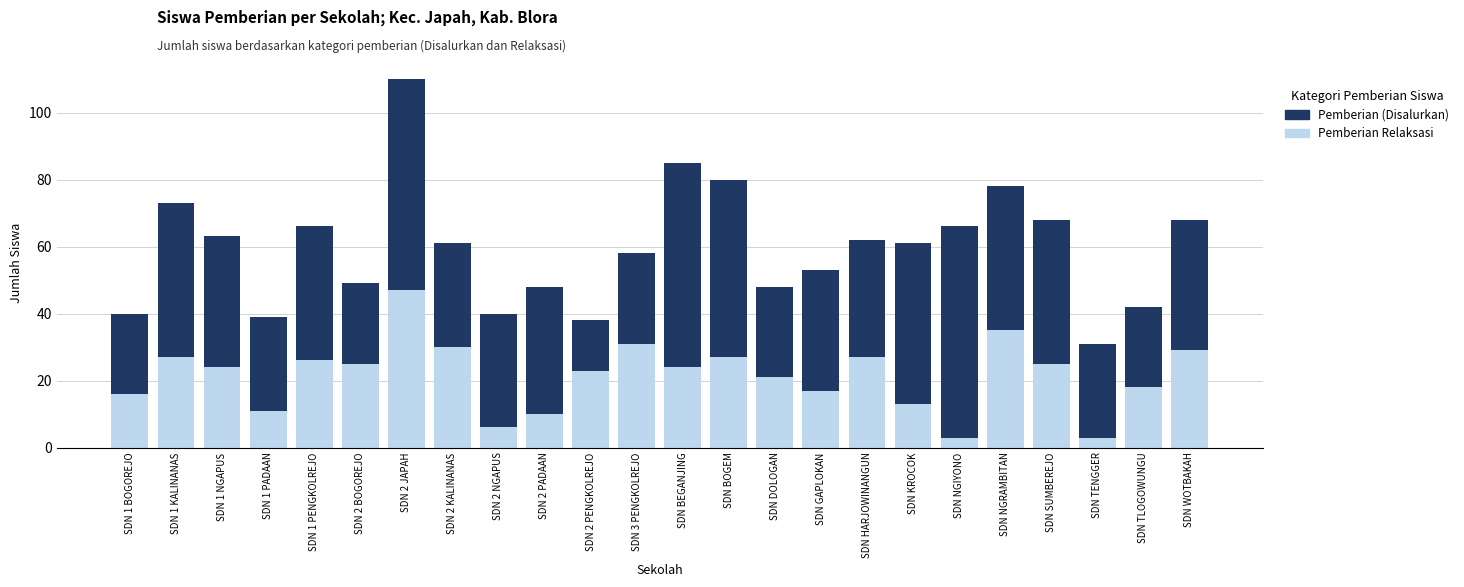

What is the total value across all series at SDN KROCOK?

61